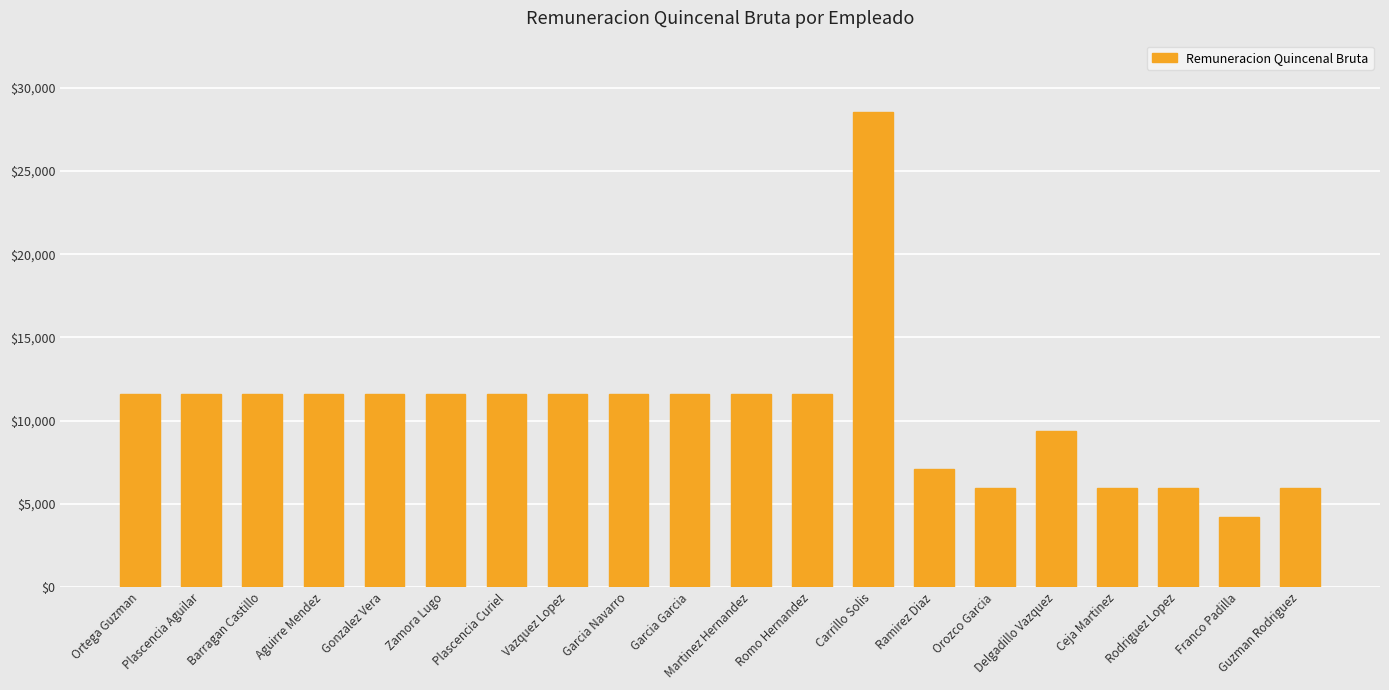

Is it true that the value at Franco Padilla is 4203.4?

True